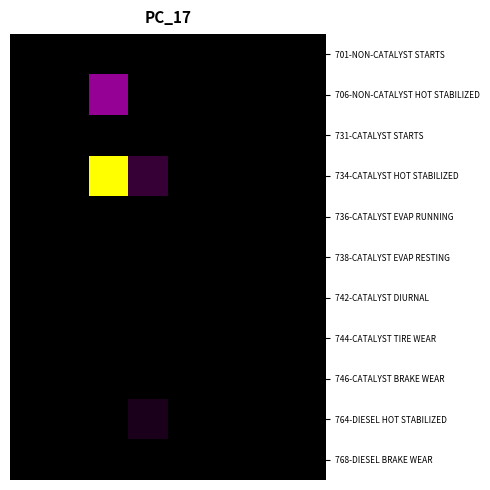

Which series has the largest range (max minus min)?

734-CATALYST HOT STABILIZED